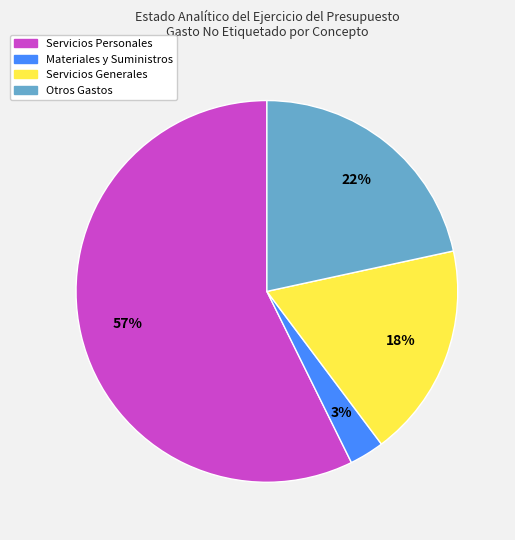

Does any single category account for the majority?

Yes